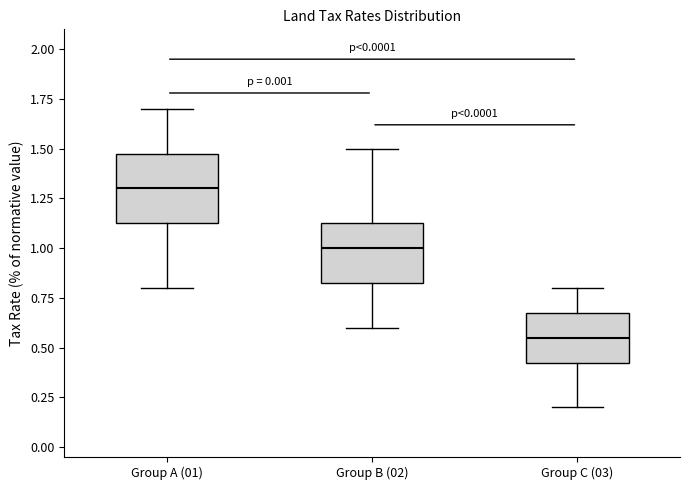

Comparing the boxes themselves (not the whiskers), which one is the tallest?

Group A (01)